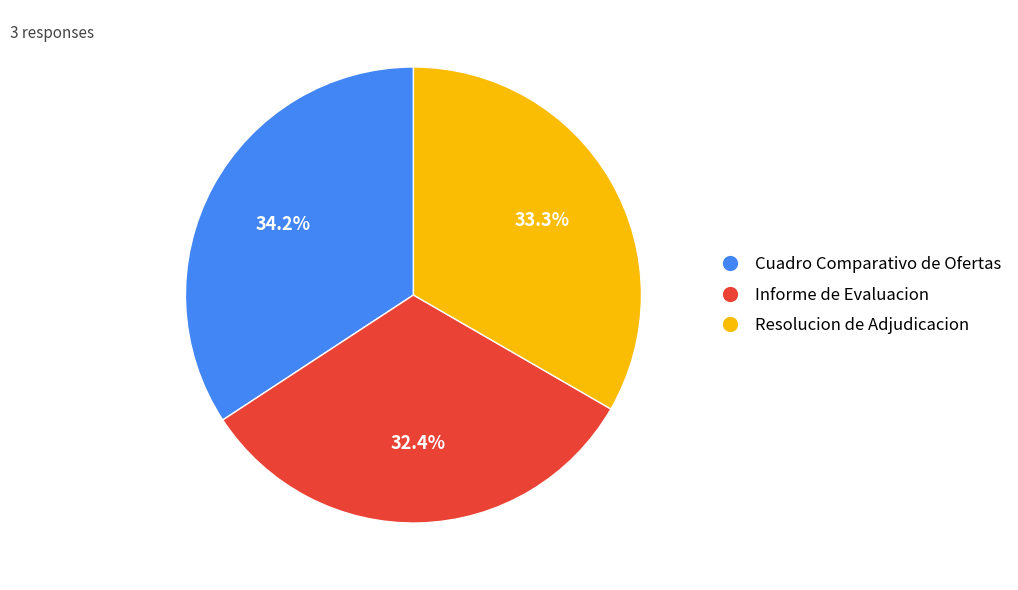

What percentage is the Cuadro Comparativo de Ofertas slice, to the nearest percent?

34%